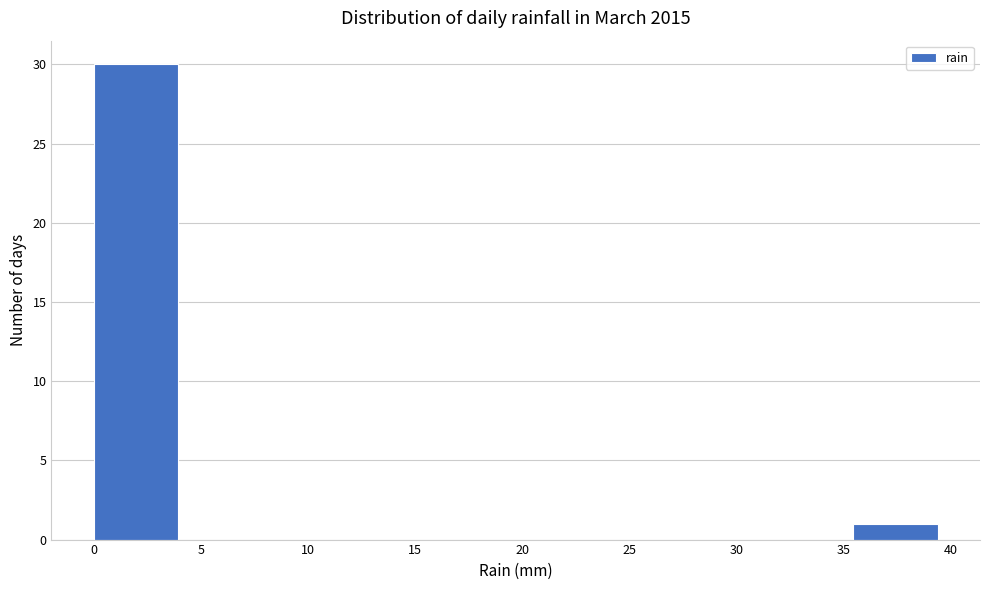

Over which range of the x-axis is the bar tallest?

0.0 to 4.0